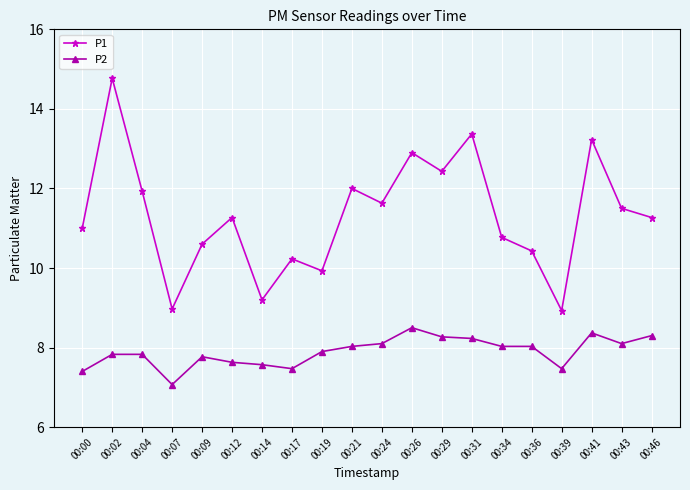

Where is P1 nearest to the value 11?

00:00